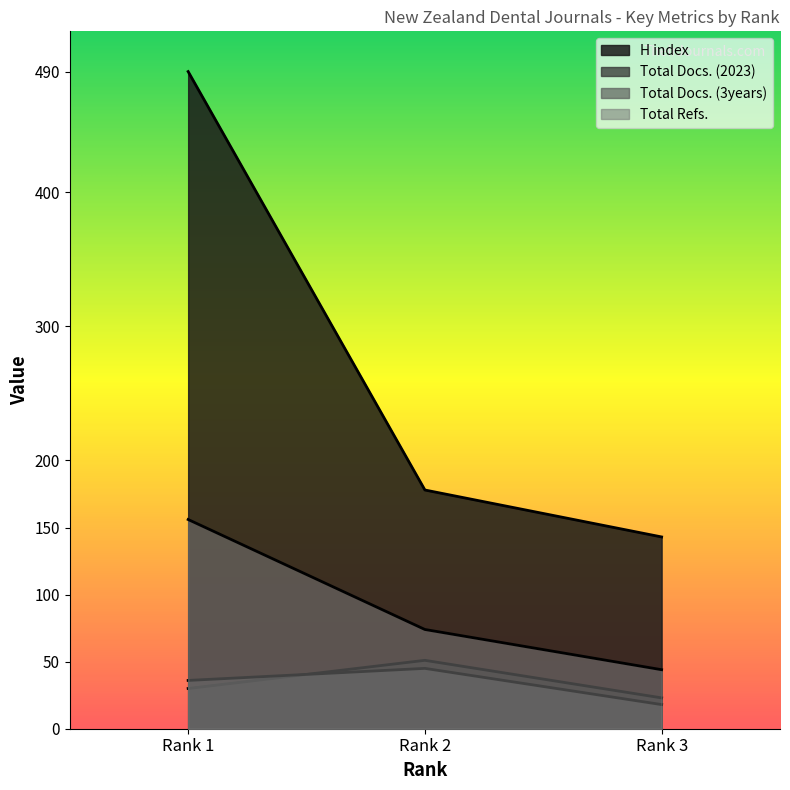

At which label does H index reach its minimum?

Rank 3